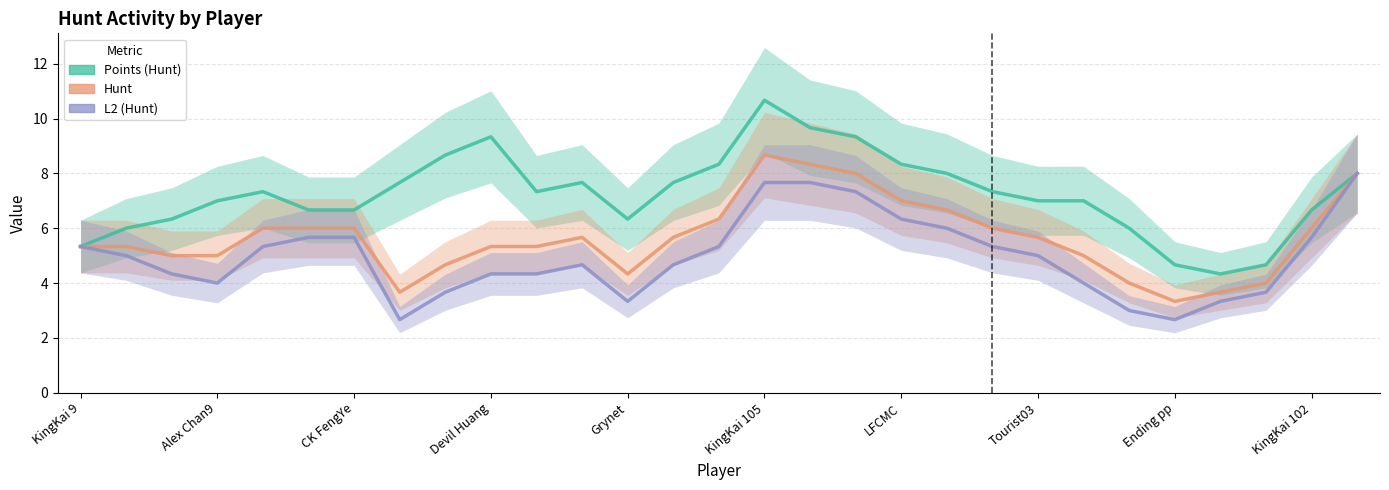

Reading right to left, list all the values displayed in this chart.

Points (Hunt): 8.0	6.7	4.7	4.3	4.7	6.0	7.0	7.0	7.3	8.0	8.3	9.3	9.7	10.7	8.3	7.7	6.3	7.7	7.3	9.3	8.7	7.7	6.7	6.7	7.3	7.0	6.3	6.0	5.3
Hunt: 8.0	6.0	4.0	3.7	3.3	4.0	5.0	5.7	6.0	6.7	7.0	8.0	8.3	8.7	6.3	5.7	4.3	5.7	5.3	5.3	4.7	3.7	6.0	6.0	6.0	5.0	5.0	5.3	5.3
L2 (Hunt): 8.0	5.7	3.7	3.3	2.7	3.0	4.0	5.0	5.3	6.0	6.3	7.3	7.7	7.7	5.3	4.7	3.3	4.7	4.3	4.3	3.7	2.7	5.7	5.7	5.3	4.0	4.3	5.0	5.3